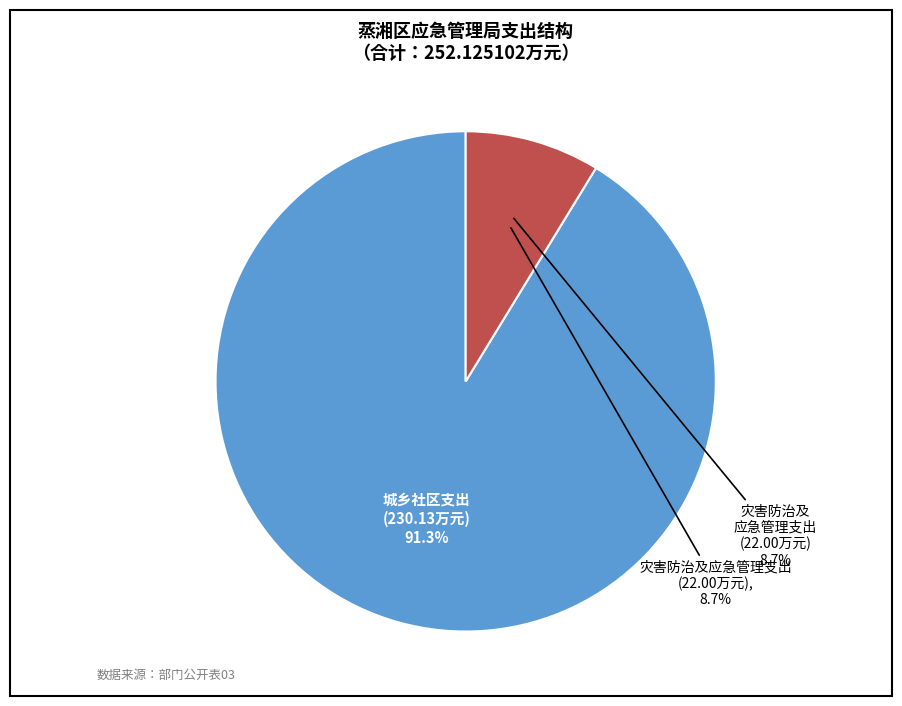

Which category has the smallest portion of the pie?

灾害防治及应急管理支出